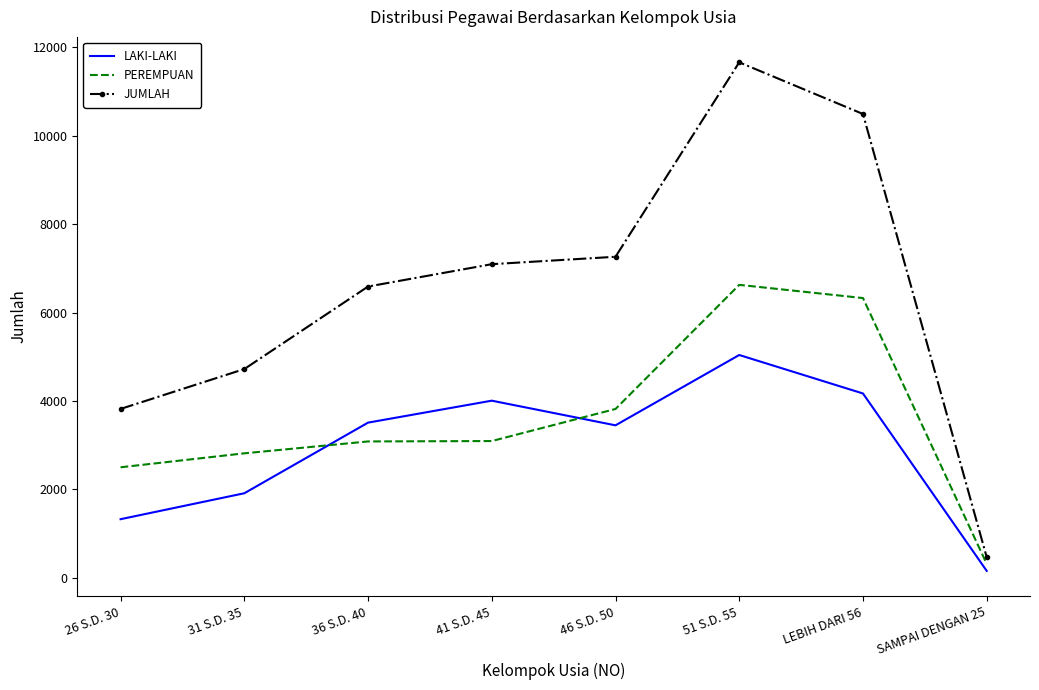

Which category has the lowest value in the LAKI-LAKI series?

SAMPAI DENGAN 25